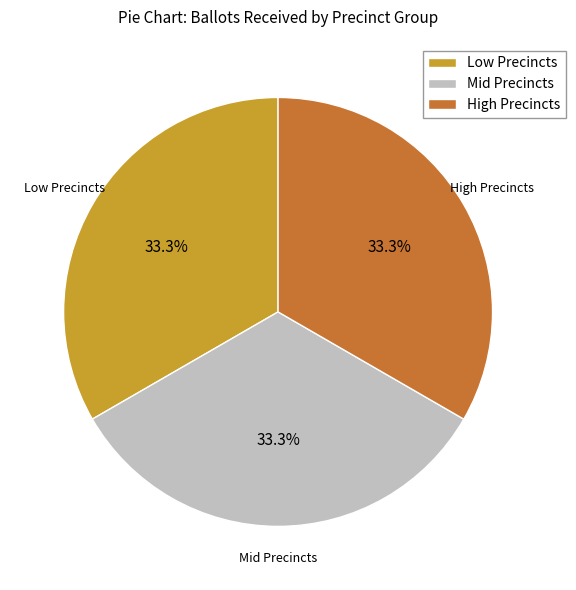

To the nearest percent, what is the average slice percentage?

33%